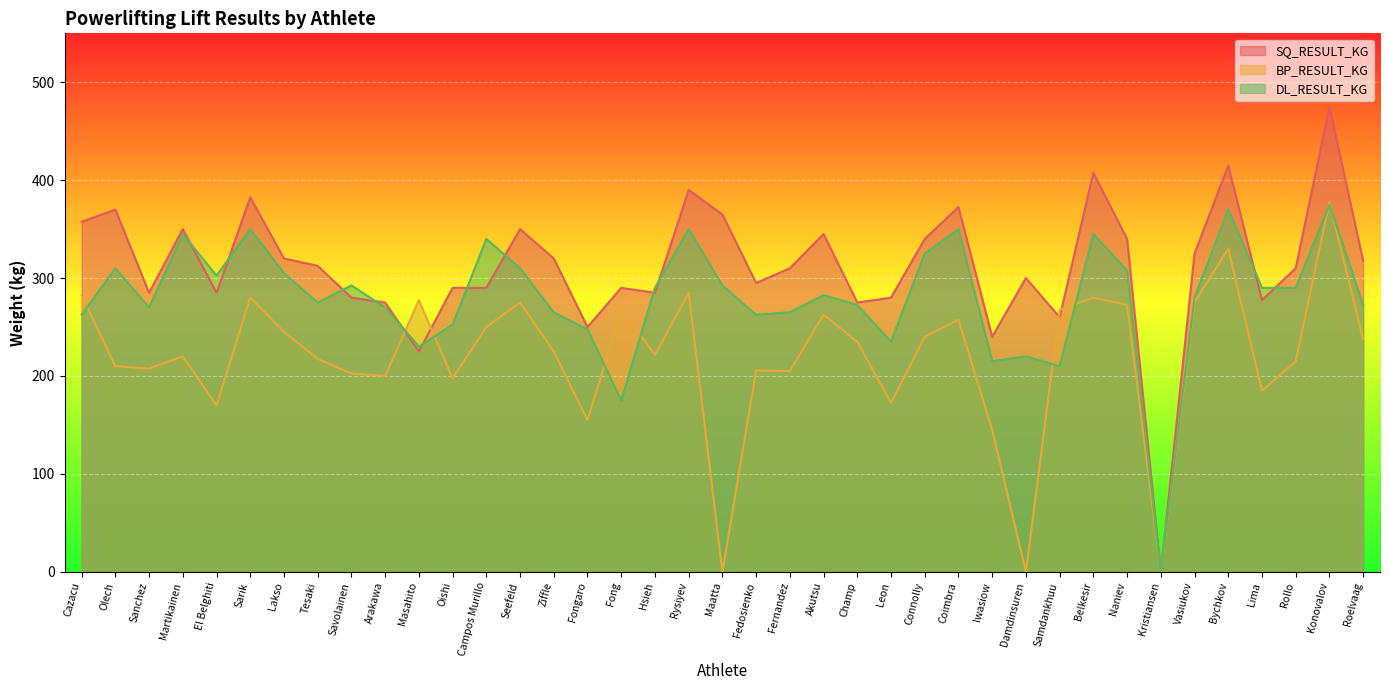

How many lines are shown in the chart?

3